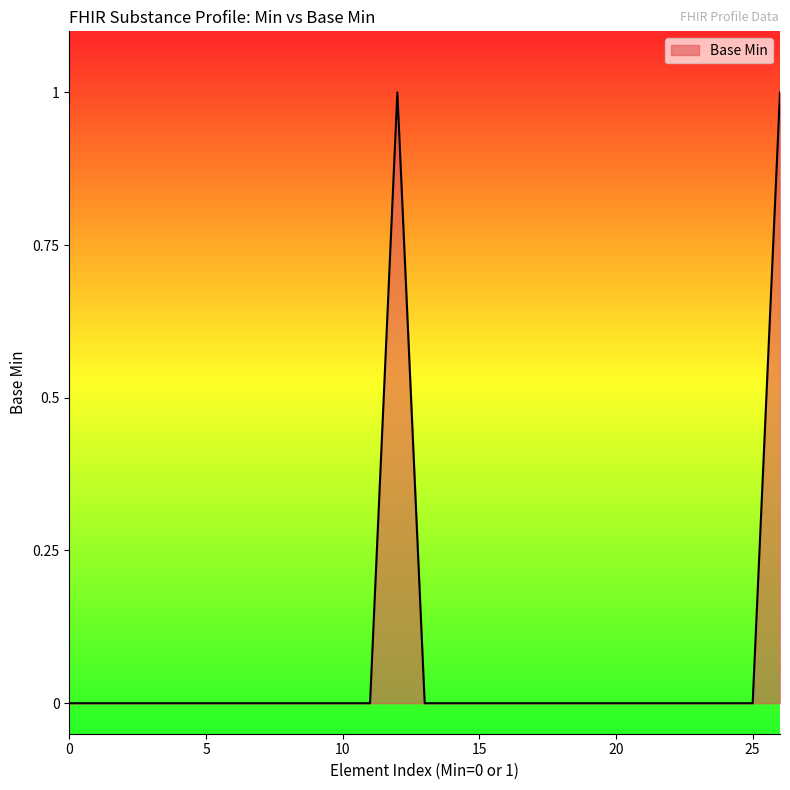

How many lines are shown in the chart?

1